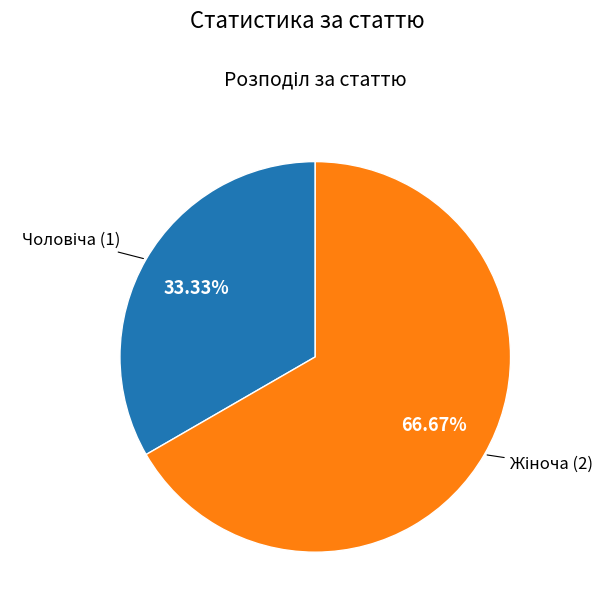

Which slice represents more than half of the pie?

Жіноча